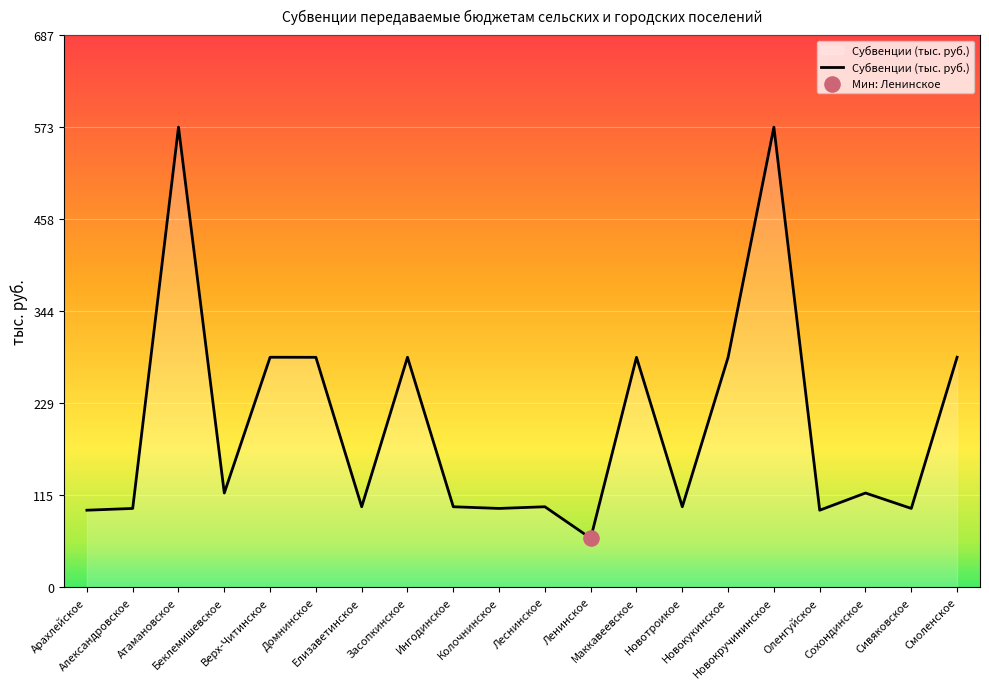

What is the change in value from Арахлейское to Новокукинское?

+190.3